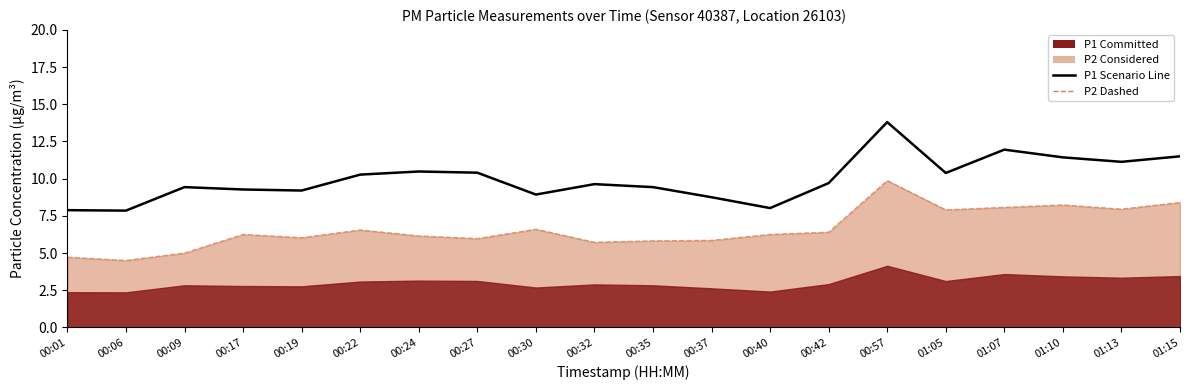

In P2 Dashed, how many points are higher than both neighbors (excluding endpoints)?

5